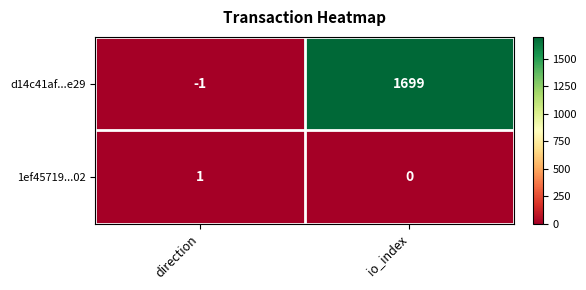

True or false: 1ef45719...02 has a value of 1 at direction.

True